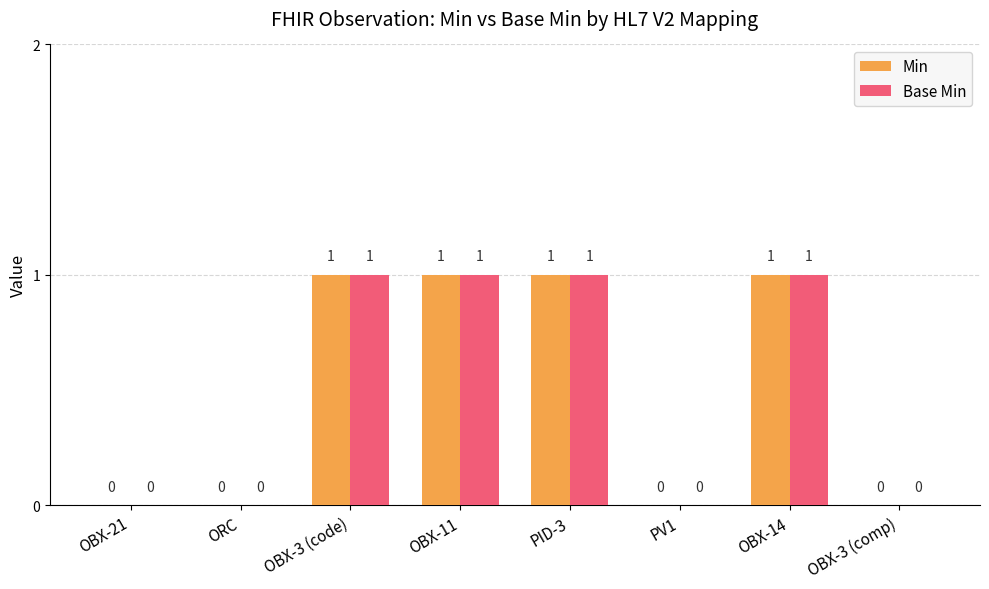

True or false: Base Min has a value of 2 at PID-3.

False